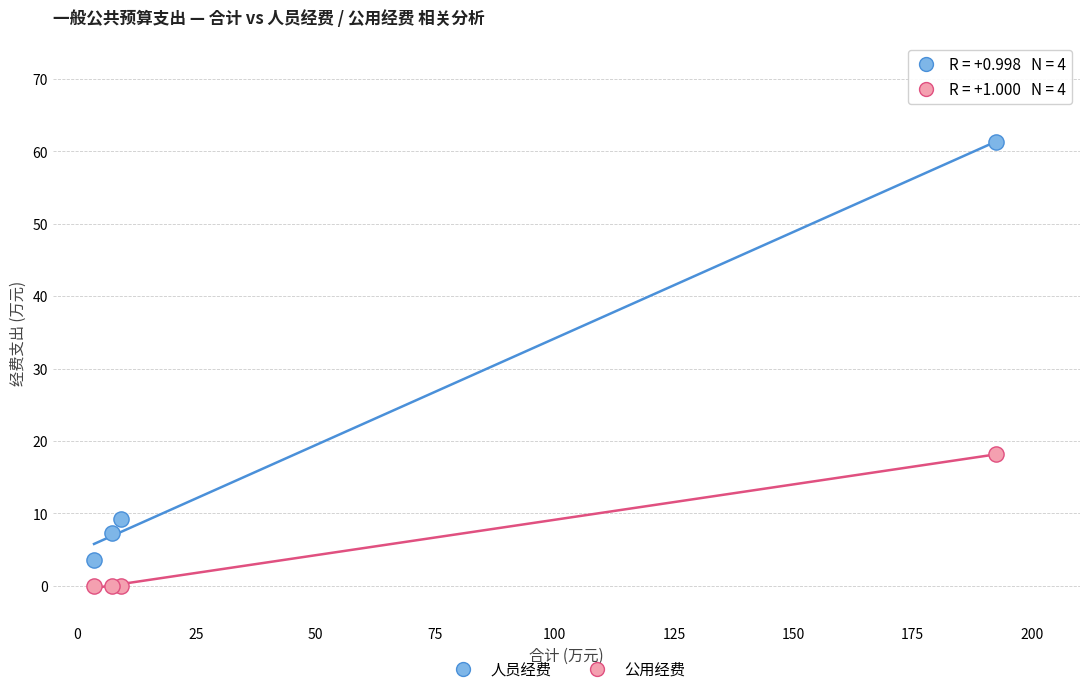

In the 人员经费 series, what Y value is closest to 32?

9.2